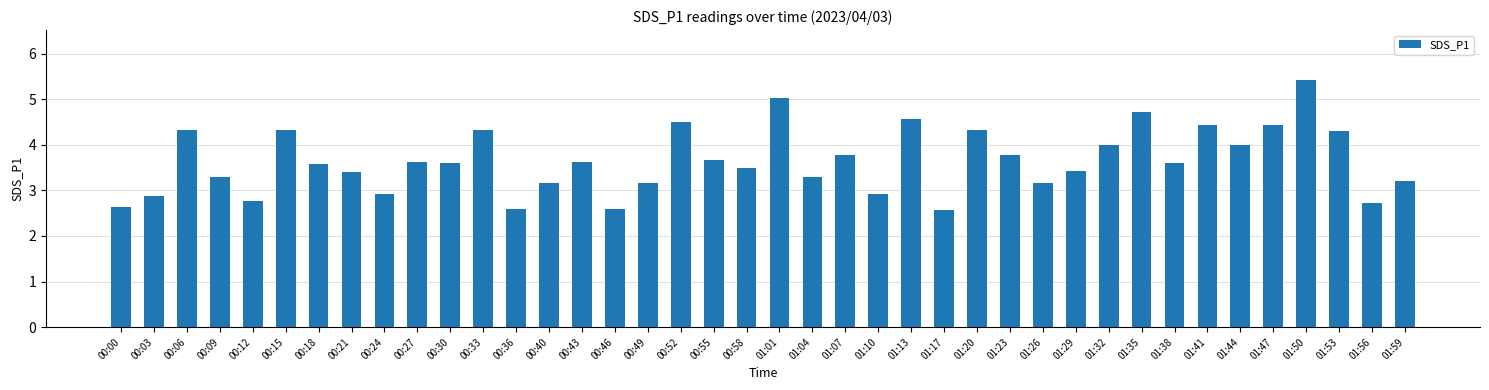

Reading right to left, what are all the values shown in this chart?

01:59=3.2	01:56=2.7	01:53=4.3	01:50=5.4	01:47=4.4	01:44=4.0	01:41=4.4	01:38=3.6	01:35=4.7	01:32=4.0	01:29=3.4	01:26=3.2	01:23=3.8	01:20=4.3	01:17=2.6	01:13=4.6	01:10=2.9	01:07=3.8	01:04=3.3	01:01=5.0	00:58=3.5	00:55=3.7	00:52=4.5	00:49=3.2	00:46=2.6	00:43=3.6	00:40=3.2	00:36=2.6	00:33=4.3	00:30=3.6	00:27=3.6	00:24=2.9	00:21=3.4	00:18=3.6	00:15=4.3	00:12=2.8	00:09=3.3	00:06=4.3	00:03=2.9	00:00=2.6